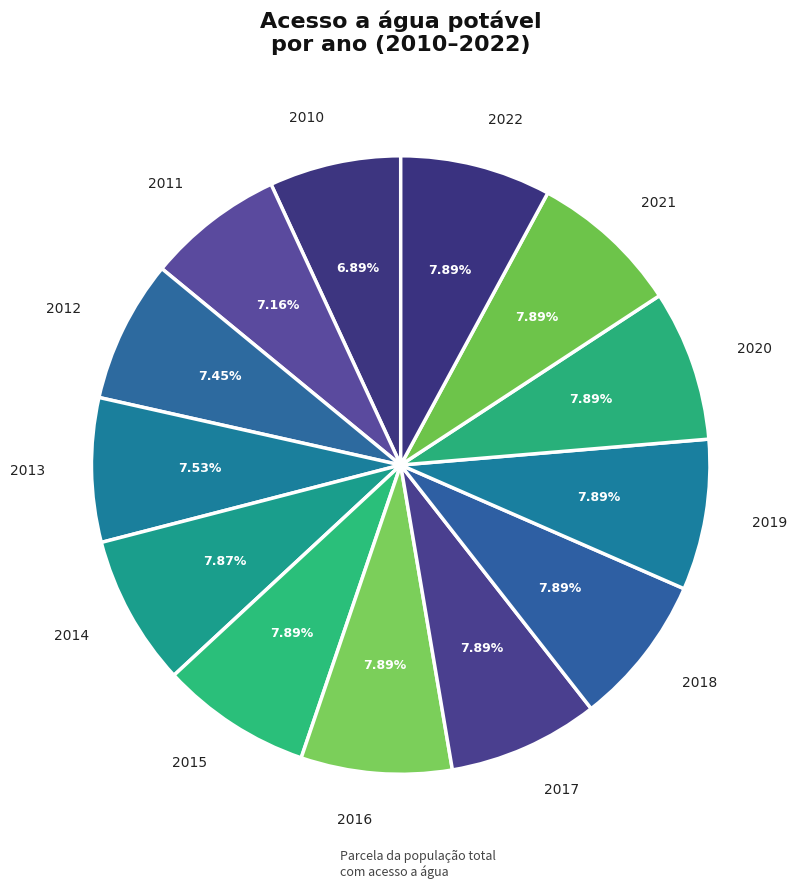

Count the number of slices in the pie.

13